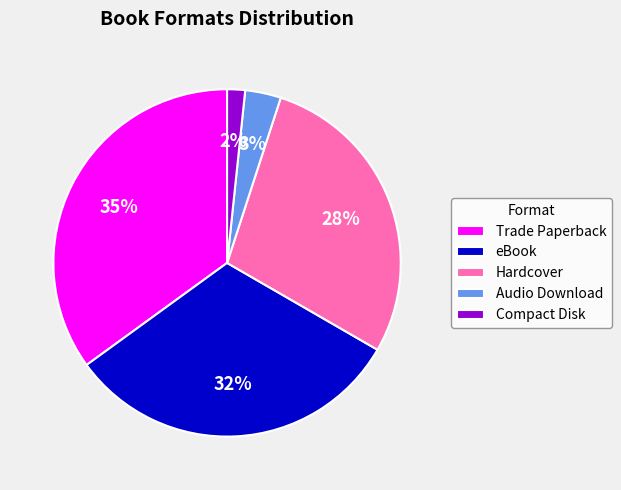

What percentage is the Audio Download slice, to the nearest percent?

3%